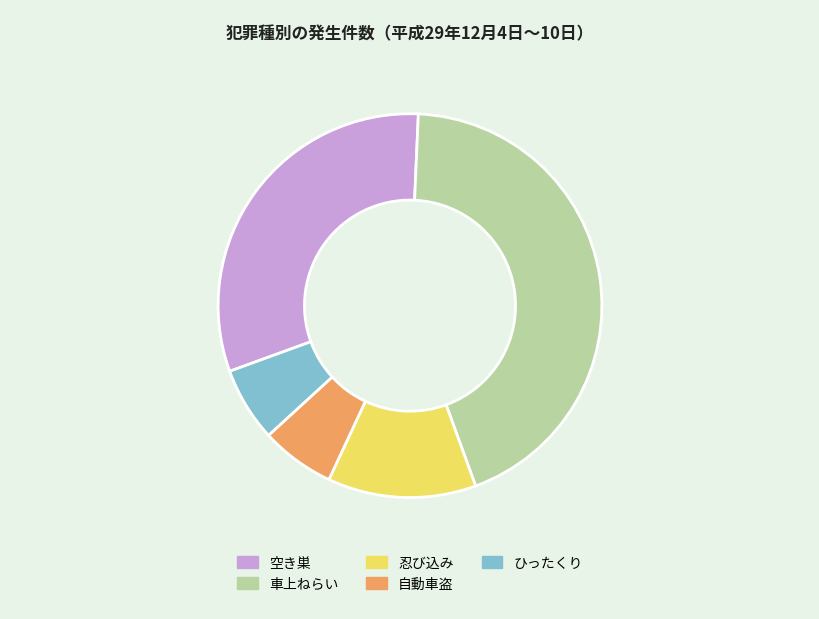

Which category has the biggest portion of the pie?

車上ねらい